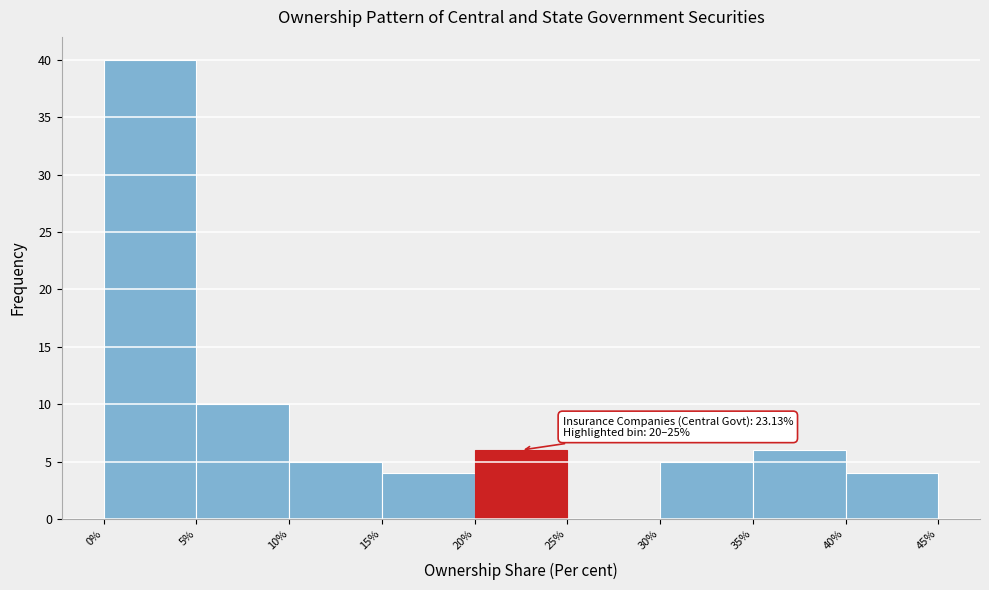

Over which range of the x-axis is the bar tallest?

0% to 5%